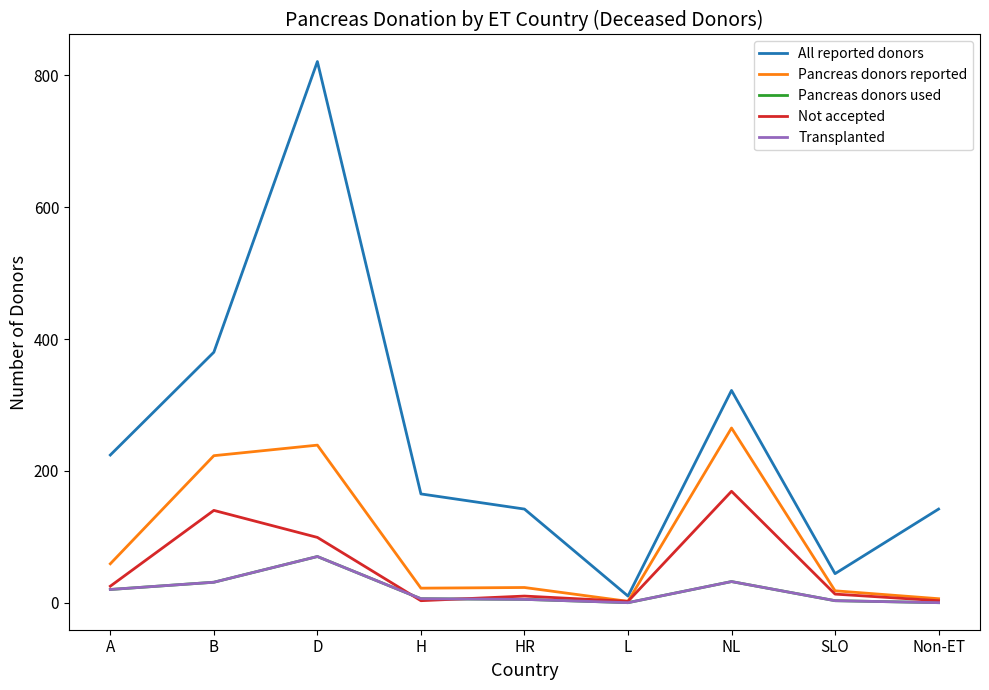

Does the chart display data point markers on the line(s)?

No